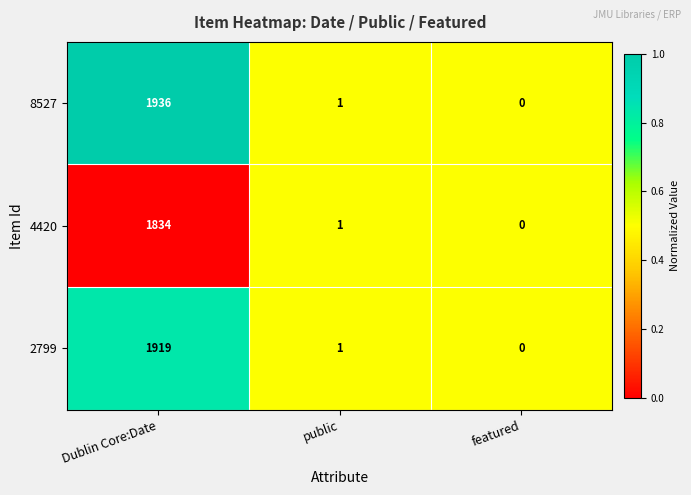

Reading left to right, what are all the values shown in this chart?

8527: 1936	1	0
4420: 1834	1	0
2799: 1919	1	0